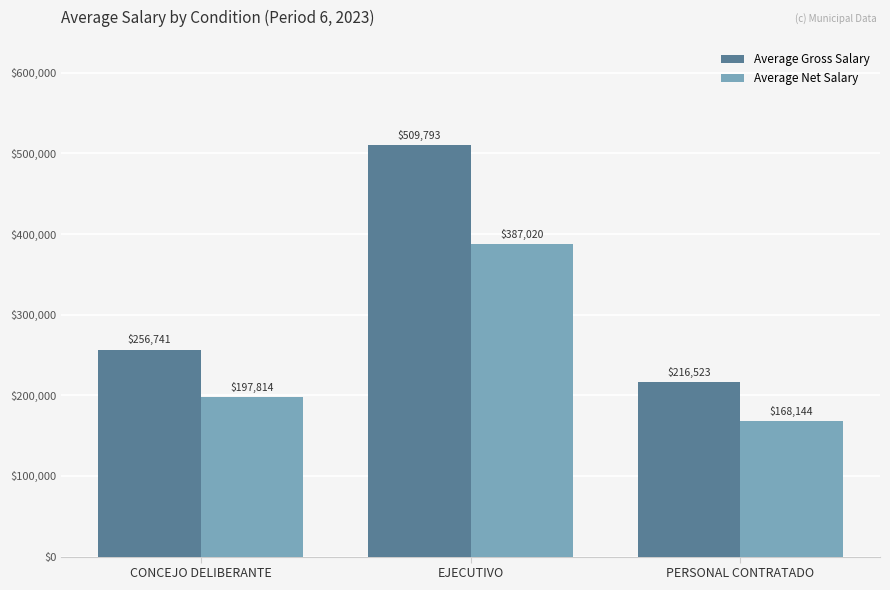

What is the sum of the Average Gross Salary values at CONCEJO DELIBERANTE and PERSONAL CONTRATADO?

473263.6